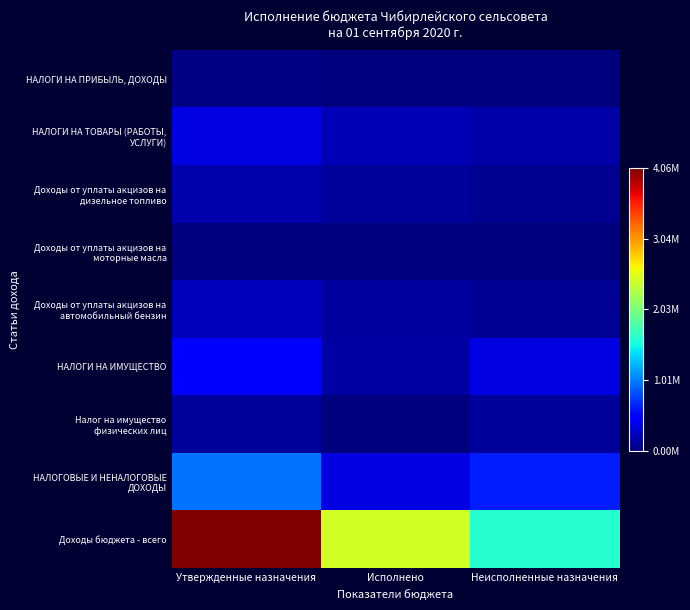

List the series in order of their peak value, highest first.

Доходы бюджета - всего, НАЛОГОВЫЕ И НЕНАЛОГОВЫЕ ДОХОДЫ, НАЛОГИ НА ИМУЩЕСТВО, НАЛОГИ НА ТОВАРЫ (РАБОТЫ, УСЛУГИ), Доходы от уплаты акцизов на автомобильный бензин, Доходы от уплаты акцизов на дизельное топливо, Налог на имущество физических лиц, НАЛОГИ НА ПРИБЫЛЬ, ДОХОДЫ, Доходы от уплаты акцизов на моторные масла